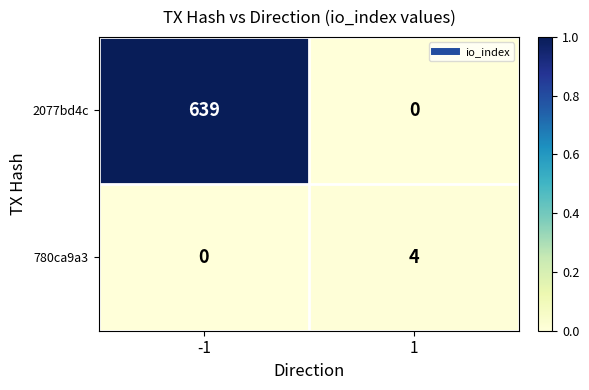

How many categories are shown in the chart?

2